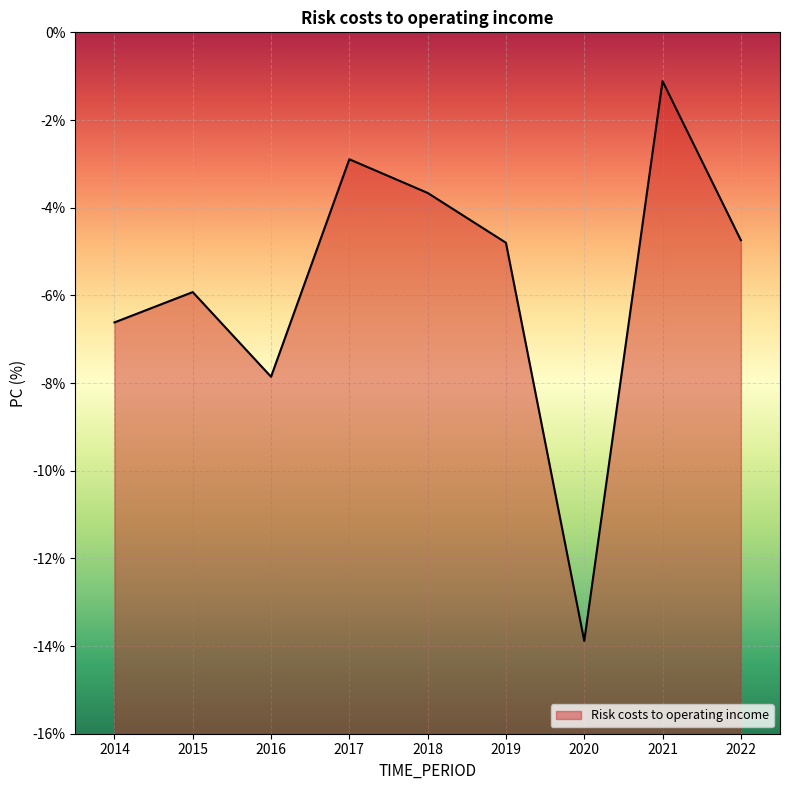

At which label is the value closest to -7?

2014